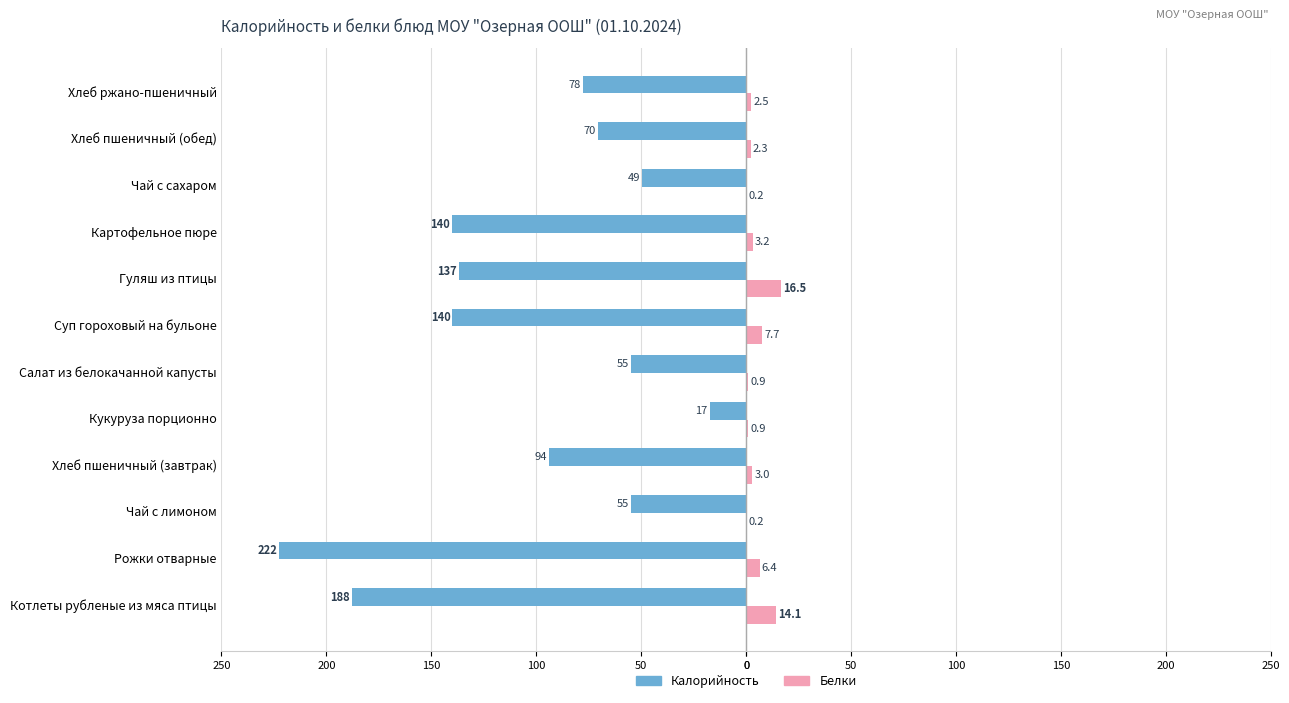

What are all the series names shown in the legend?

Калорийность, Белки